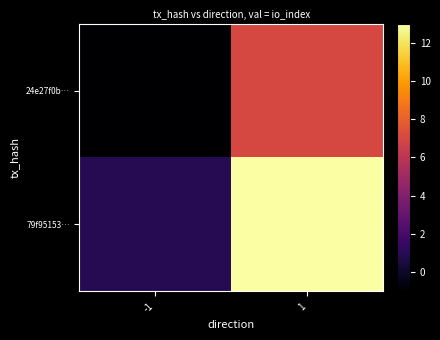

Reading left to right, what are all the values shown in this chart?

24e27f0b…: -1=-1	1=7
79f95153…: -1=1	1=13